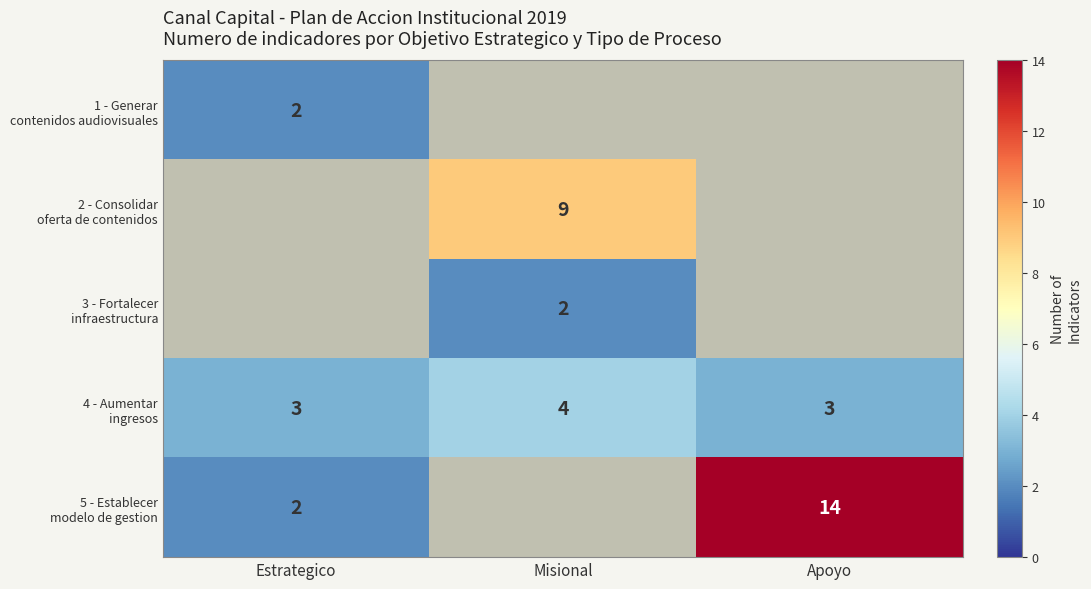

Rank the series at Misional from lowest to highest value.

3 - Fortalecer infraestructura, 1 - Generar contenidos audiovisuales, 4 - Aumentar ingresos, 2 - Consolidar oferta de contenidos, 5 - Establecer modelo de gestion